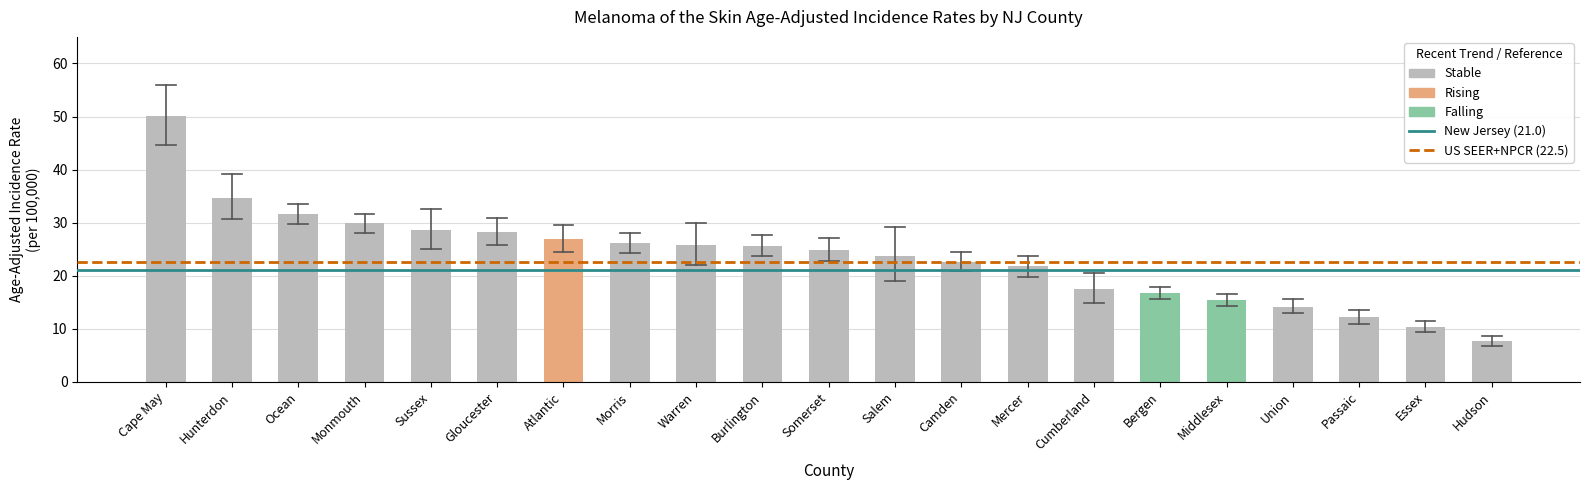

What is the change in value from Warren to Bergen?

-8.9